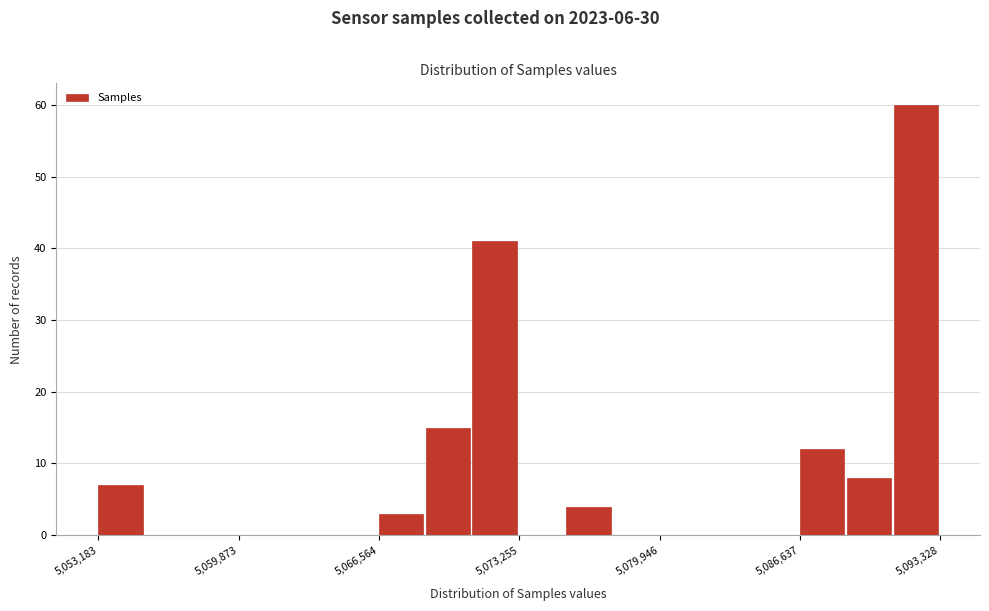

Around what value on the x-axis is the tallest bar? Give the approximate position of its centre, as read against the axis.

5092000